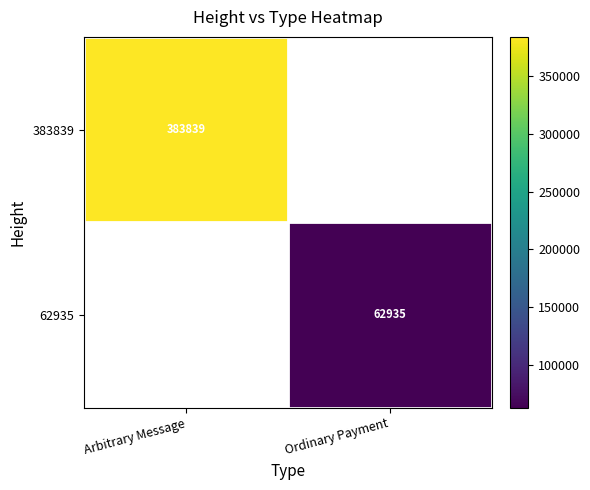

The 62935 series shows 62935 at Ordinary Payment. True or false?

True